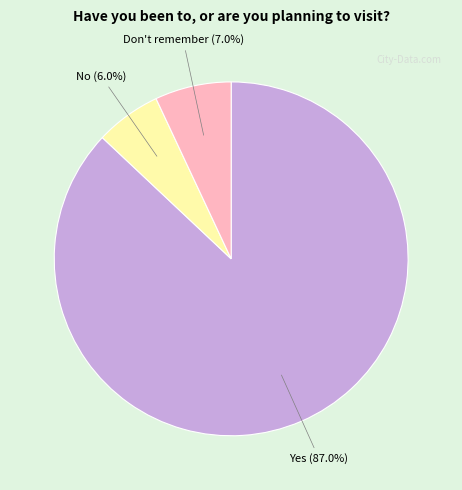

What percentage is the Don't remember slice, to the nearest percent?

7%